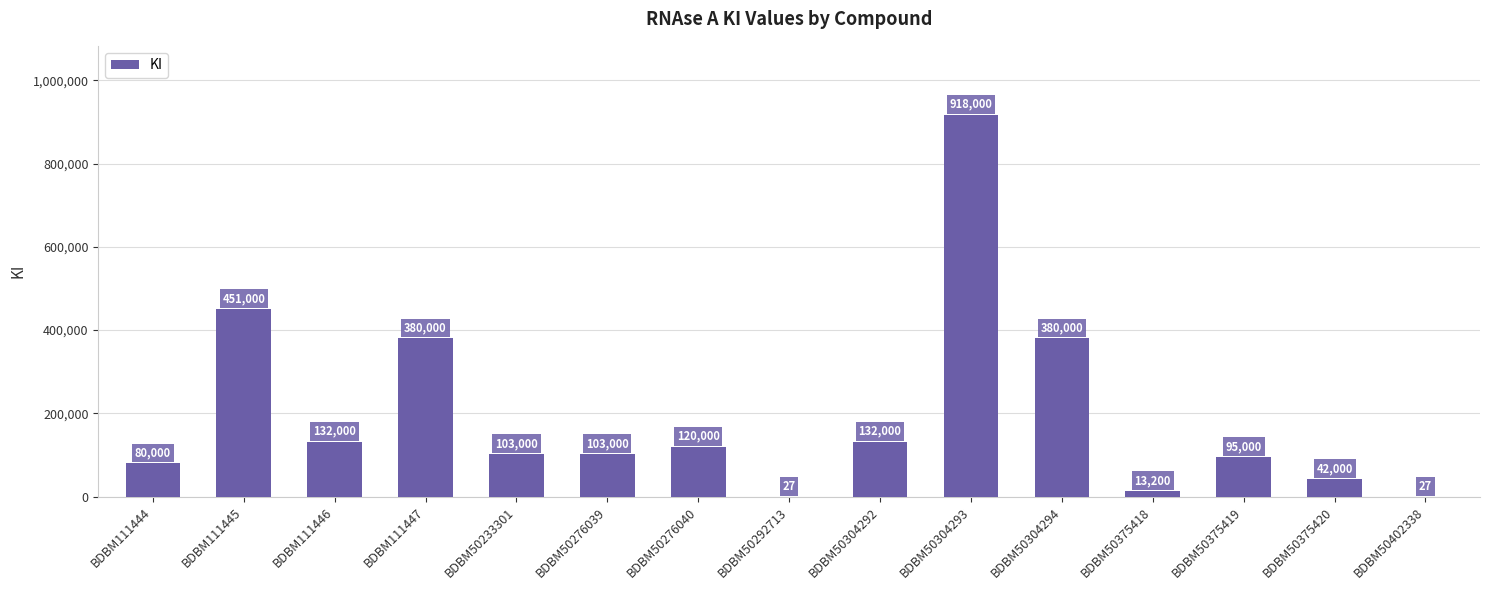

What is the sum of all values?

2949254